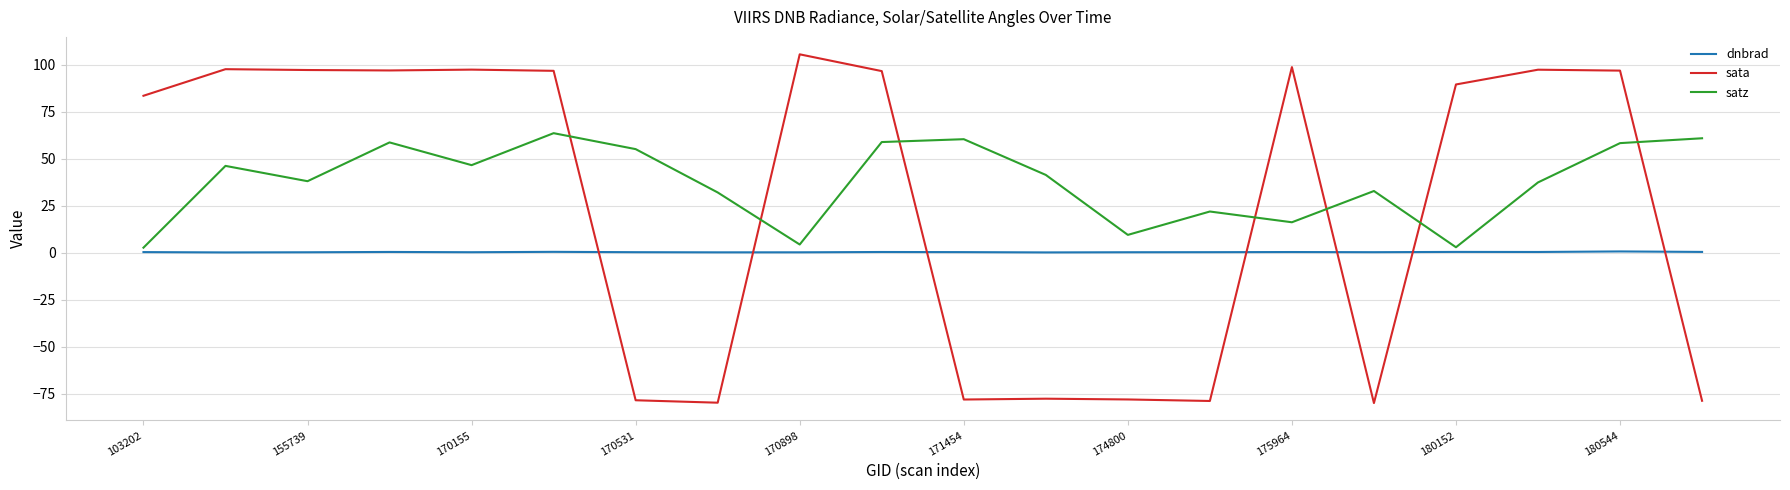

Which series has the largest total across all categories?

satz